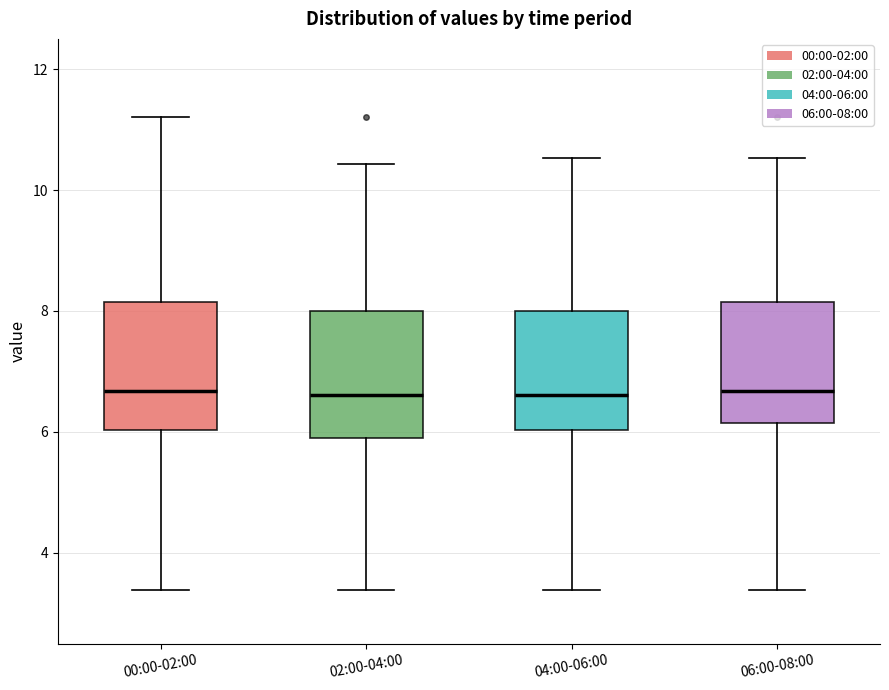

Reading left to right, read every box against the y-axis: the position of its median line, the range the box covers, and the ends of its whiskers. The values are not printed on the chart, so give them approximately, as read against the axis.

00:00-02:00: median 6.6, box 6.0 to 8.2, whiskers 3.4 to 11.2
02:00-04:00: median 6.6, box 6.0 to 8.0, whiskers 3.4 to 10.4
04:00-06:00: median 6.6, box 6.0 to 8.0, whiskers 3.4 to 10.6
06:00-08:00: median 6.6, box 6.2 to 8.2, whiskers 3.4 to 10.6